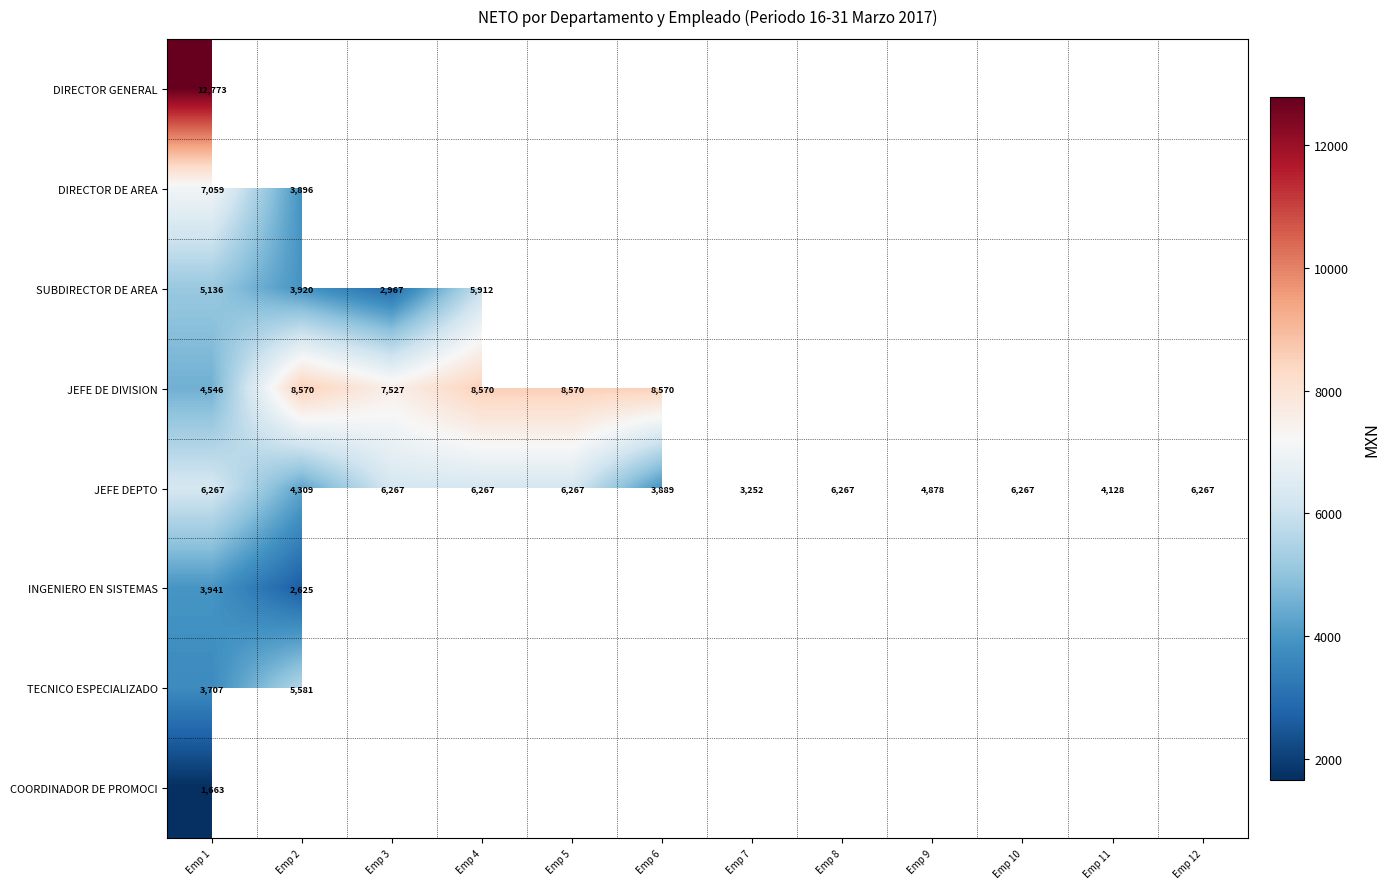

How many series are shown in this chart?

8